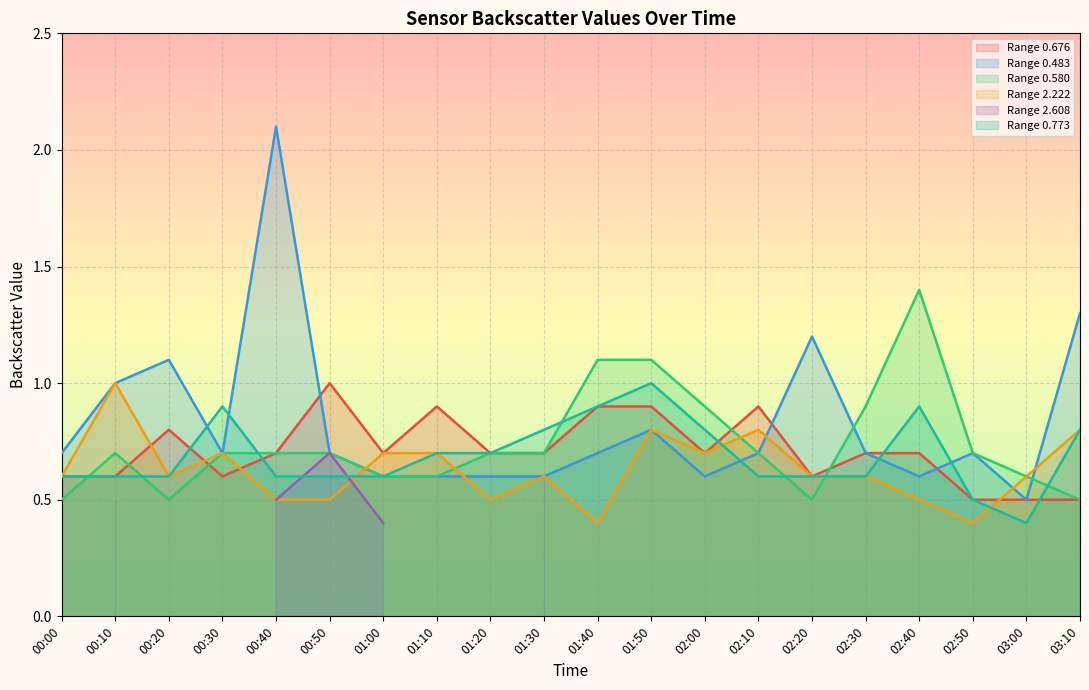

The value of 0.676 at 00:20 is 0.8. True or false?

True